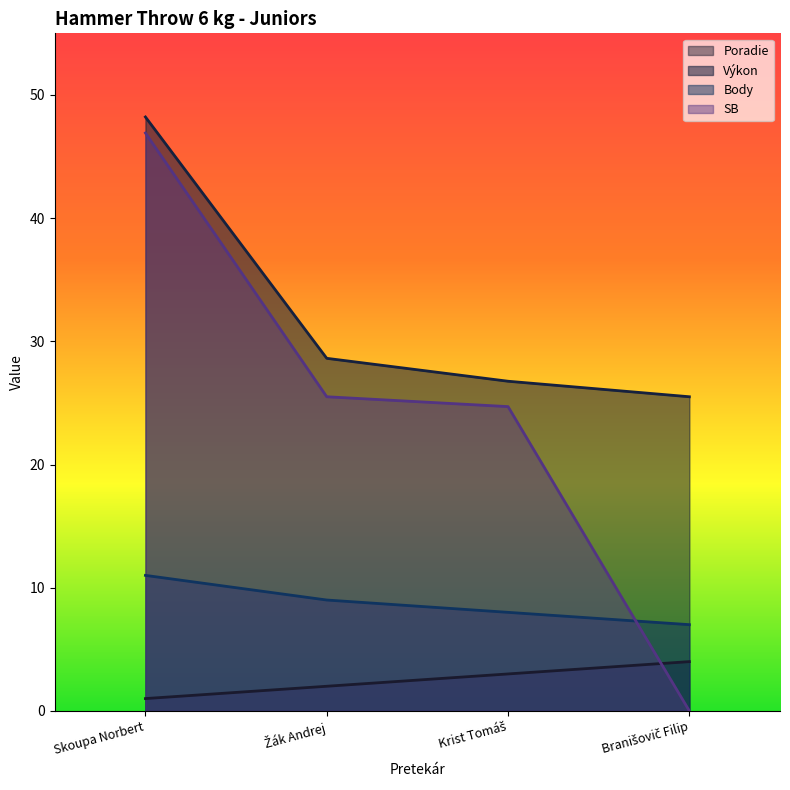

What is the approximate value of Poradie at Branišovič Filip?

4.0